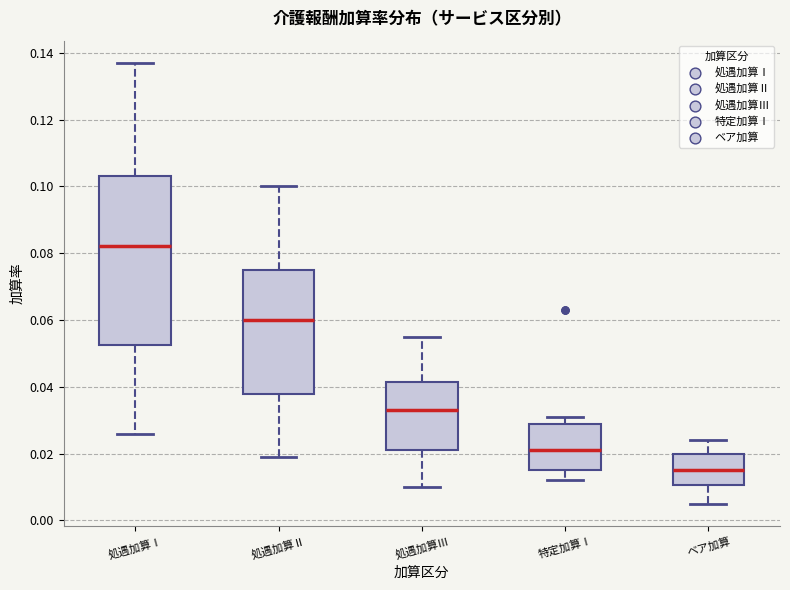

Reading left to right, read every box against the y-axis: the position of its median line, the range the box covers, and the ends of its whiskers. The values are not printed on the chart, so give them approximately, as read against the axis.

処遇加算Ⅰ: median 0.082, box 0.052 to 0.104, whiskers 0.026 to 0.138
処遇加算Ⅱ: median 0.060, box 0.038 to 0.076, whiskers 0.020 to 0.100
処遇加算Ⅲ: median 0.034, box 0.022 to 0.042, whiskers 0.010 to 0.056
特定加算Ⅰ: median 0.022, box 0.016 to 0.030, whiskers 0.012 to 0.032
ベア加算: median 0.016, box 0.010 to 0.020, whiskers 0.006 to 0.024